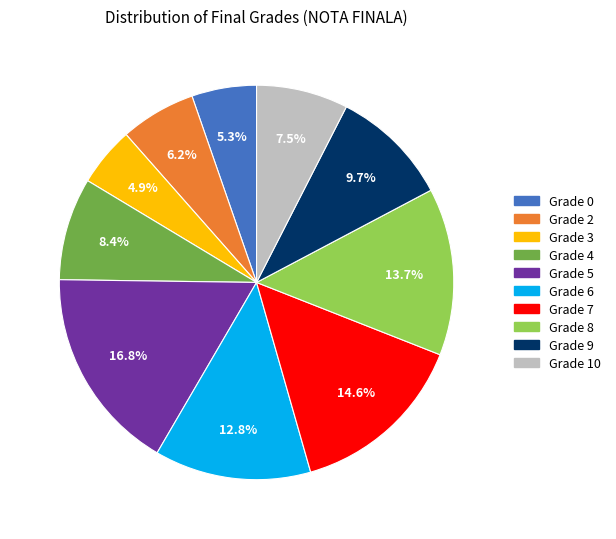

To the nearest percent, what is the difference between the largest and smallest slice percentages?

12%